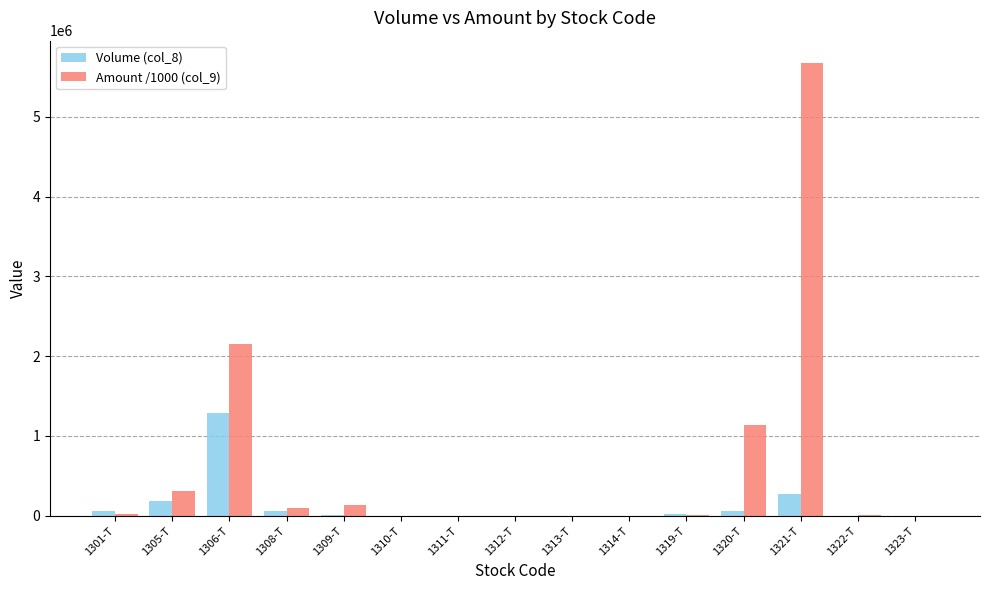

Which series has the largest total across all categories?

Amount /1000 (col_9)